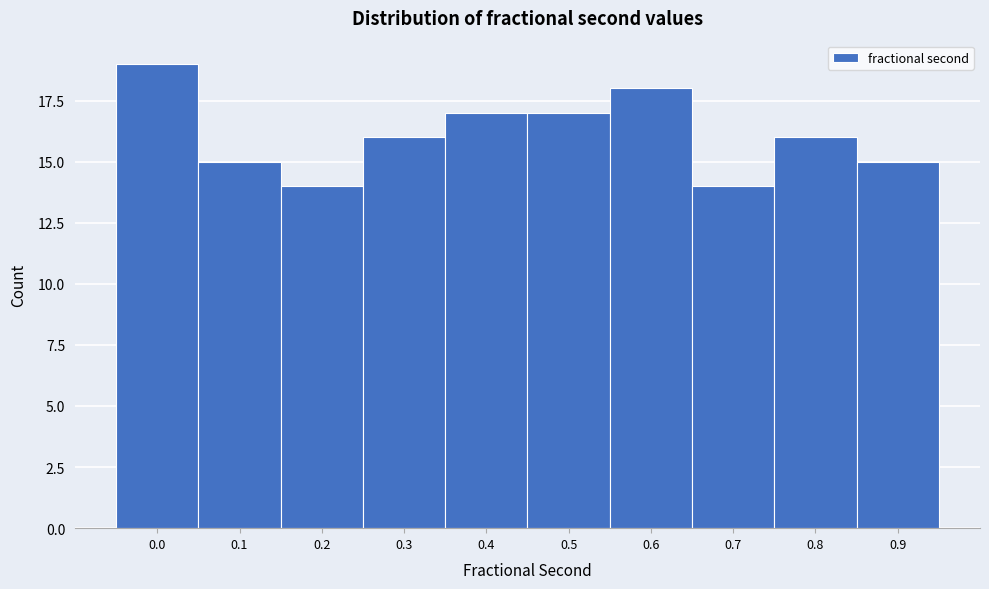

Reading left to right, list all the values displayed in this chart.

0.0=19	0.1=15	0.2=14	0.3=16	0.4=17	0.5=17	0.6=18	0.7=14	0.8=16	0.9=15